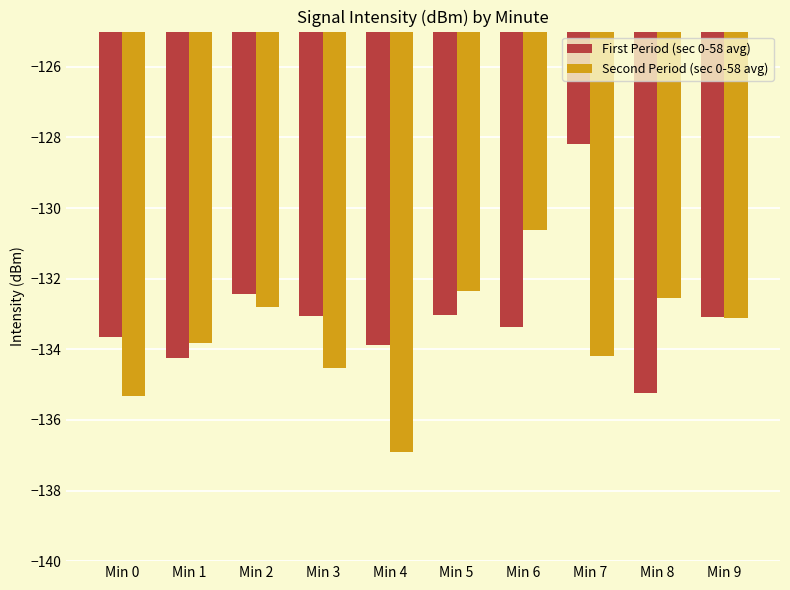

Is it true that First Period (sec 0-58 avg) equals -133.9 at Min 4?

True